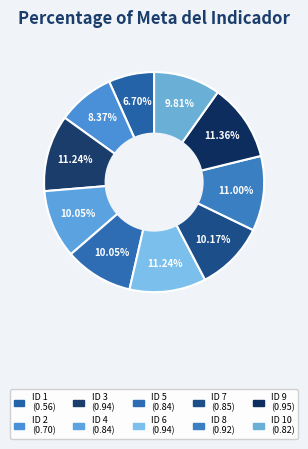

How many slices are in this pie chart?

10